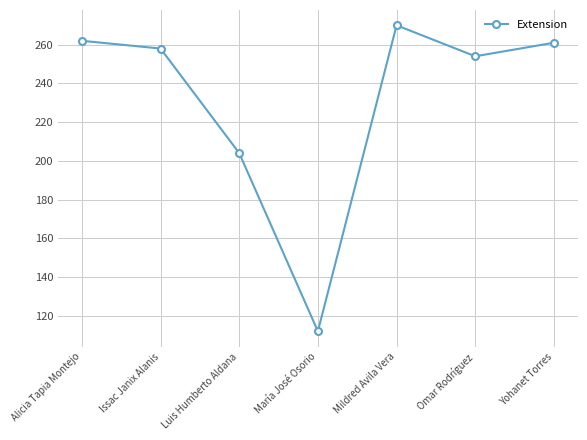

How many points are lower than both their immediate neighbors (excluding endpoints)?

2